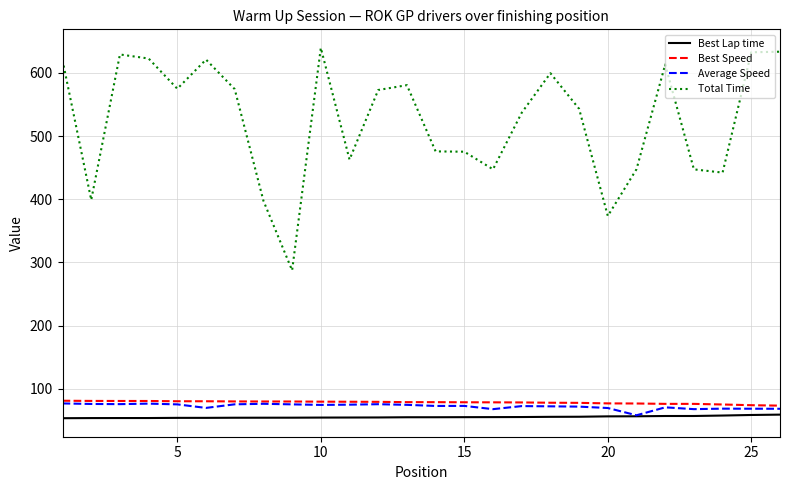

True or false: Total Time has more than 2 points higher than both neighbors.

True